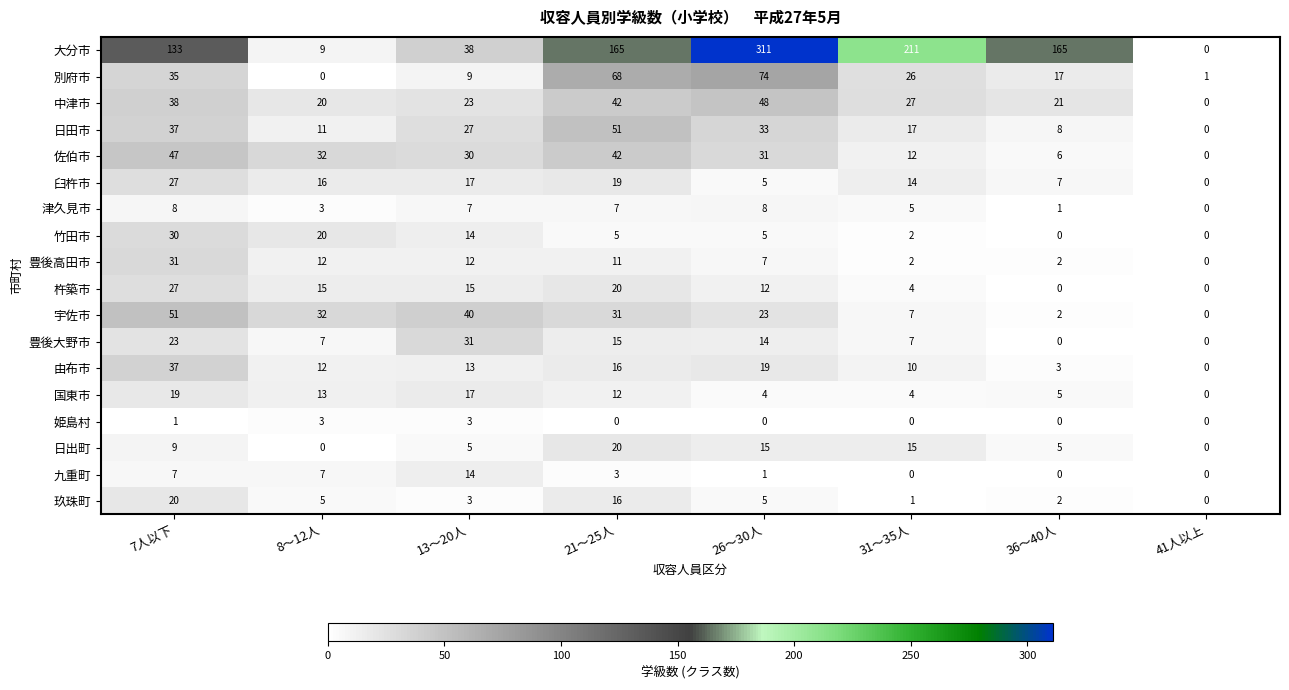

The value of 杵築市 at 41人以上 is -13. True or false?

False